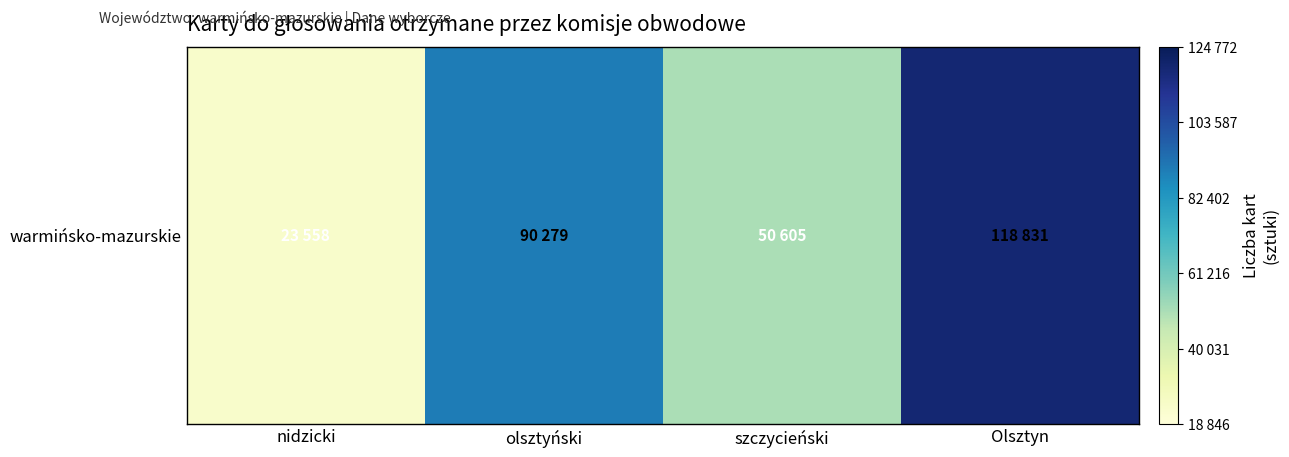

Reading left to right, transcribe all the data shown in this chart.

23558	90279	50605	118831